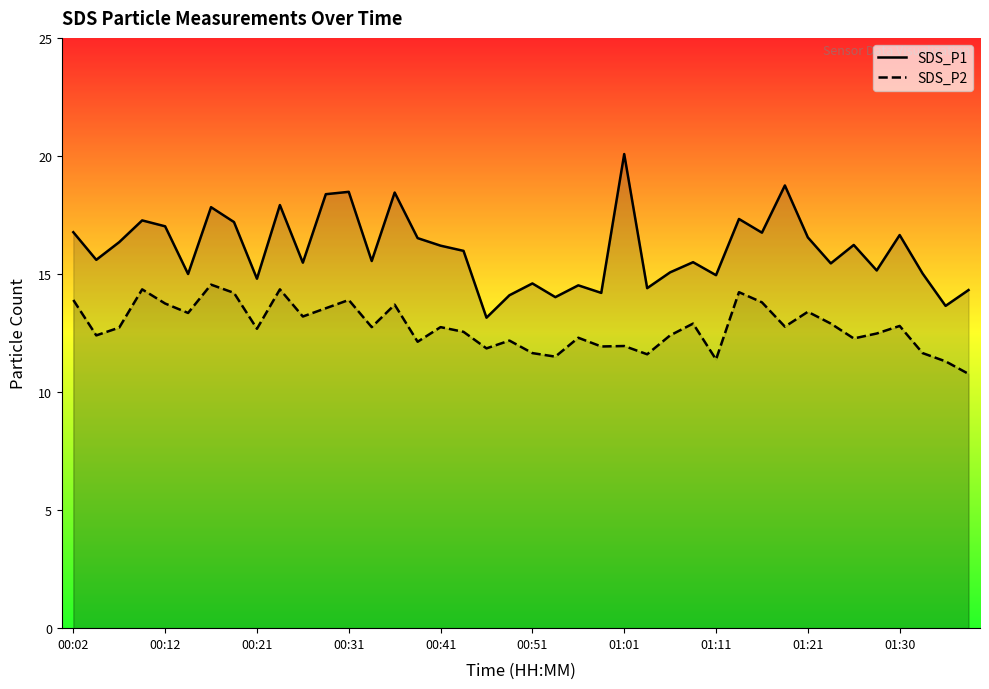

Which series has the largest total across all categories?

SDS_P1